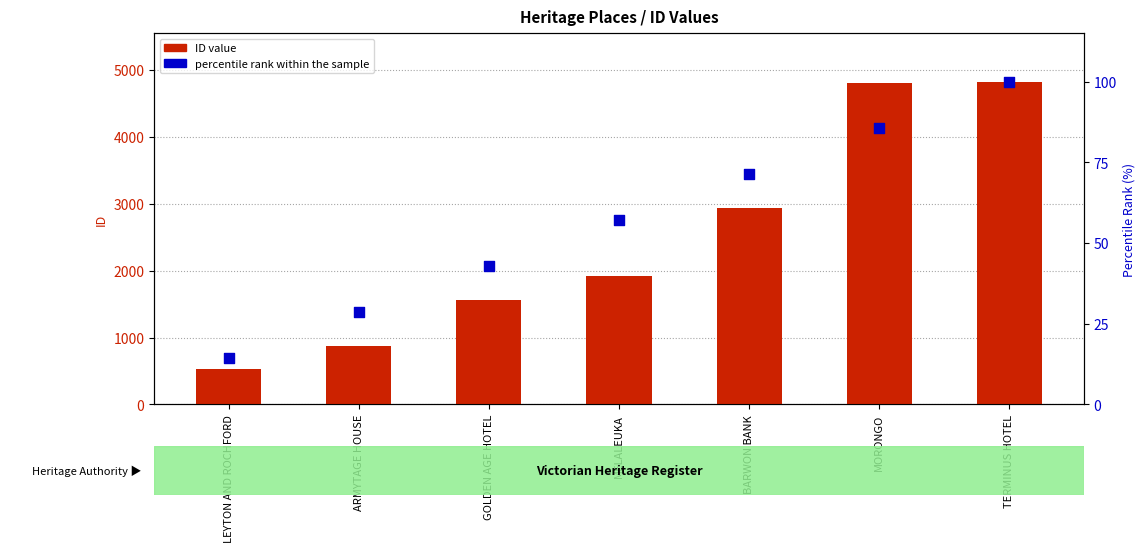

Which series contains the highest Y value?

ID value